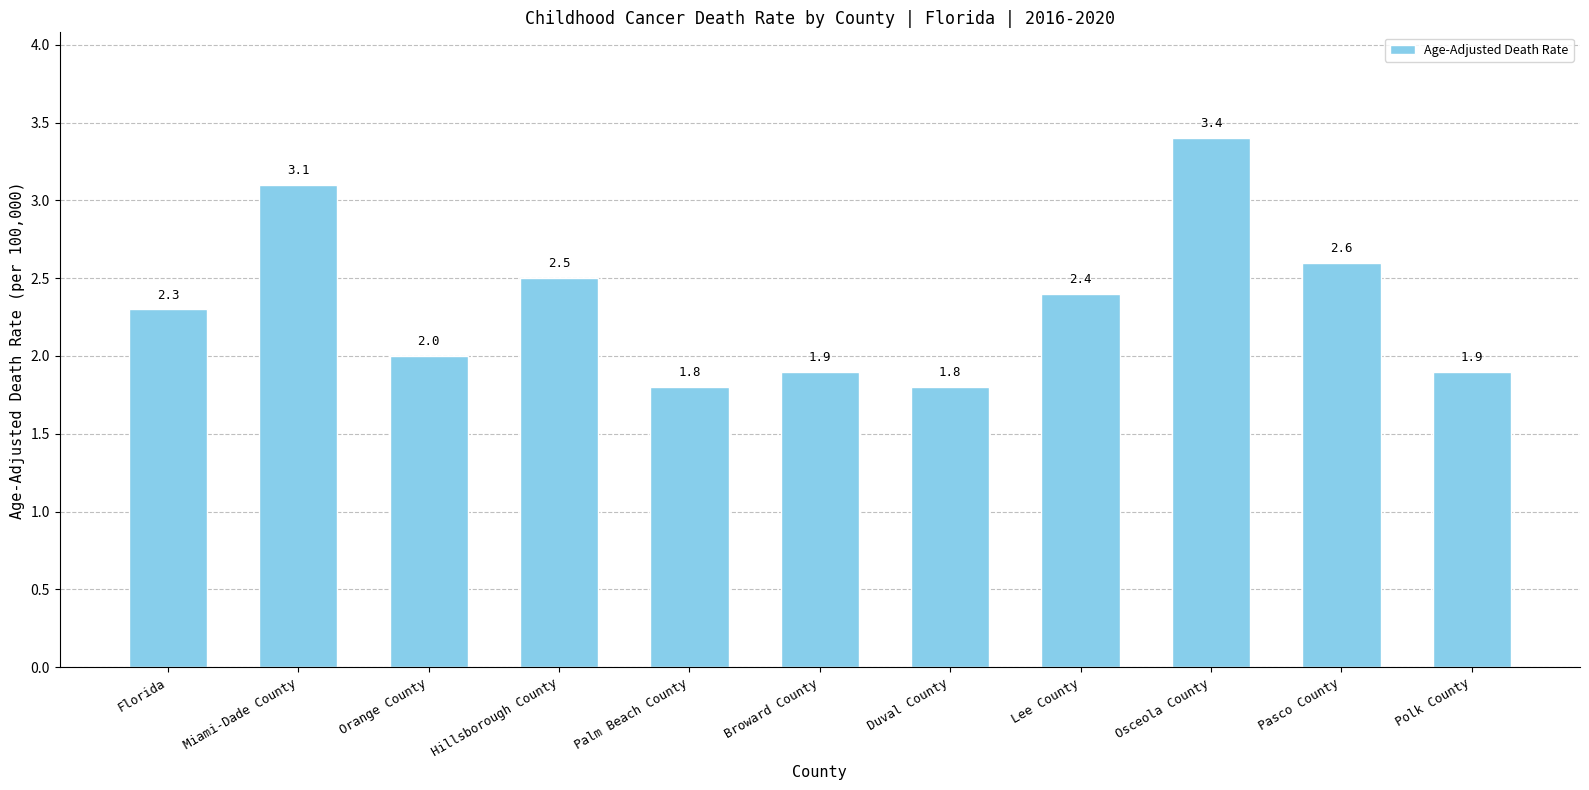

What is the label of the 4th bar from the left?

Hillsborough County